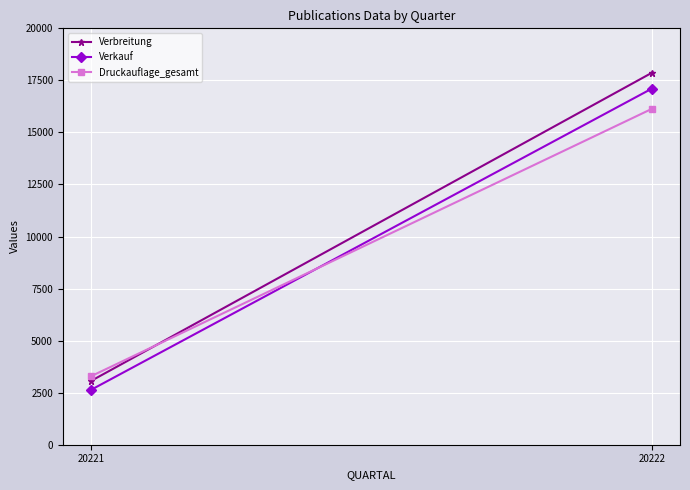

What is the total value across all series at 20222?

51109